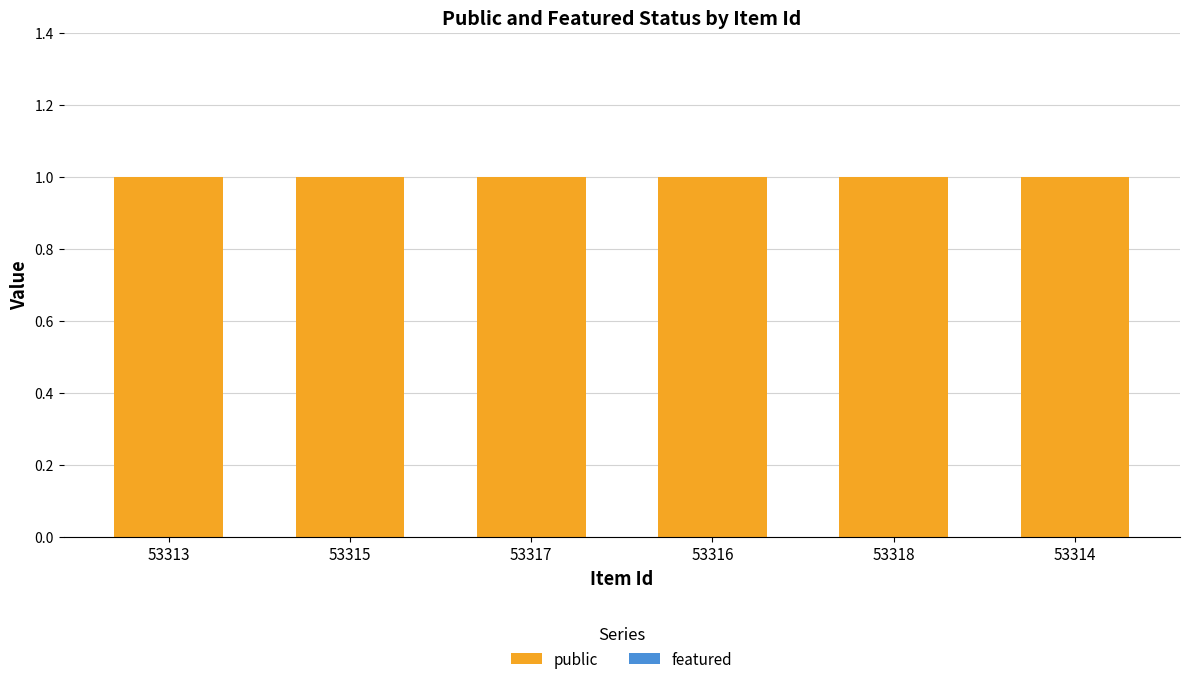

Where is featured nearest to the value 0?

53313